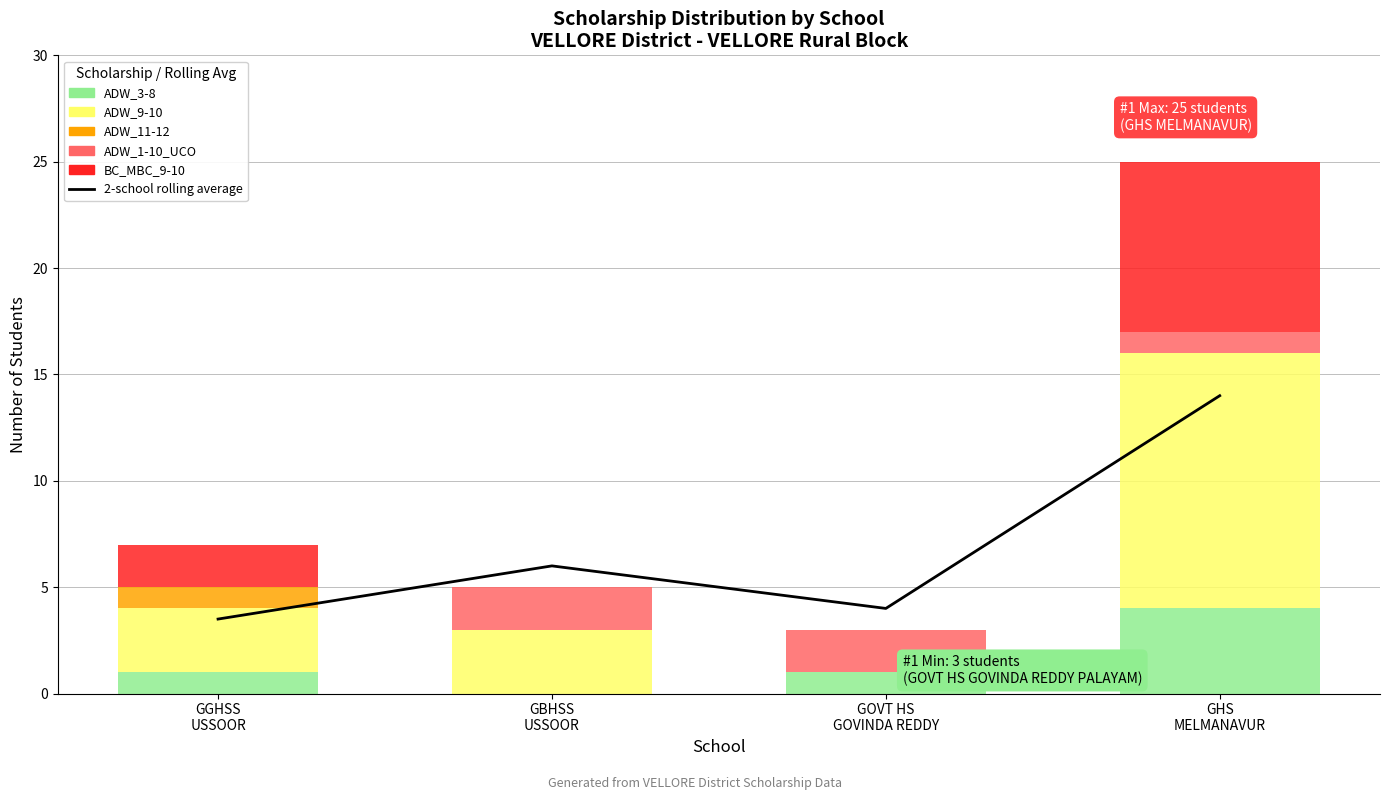

Which has a higher value, GBHSS
USSOOR or GHS
MELMANAVUR?

GHS
MELMANAVUR